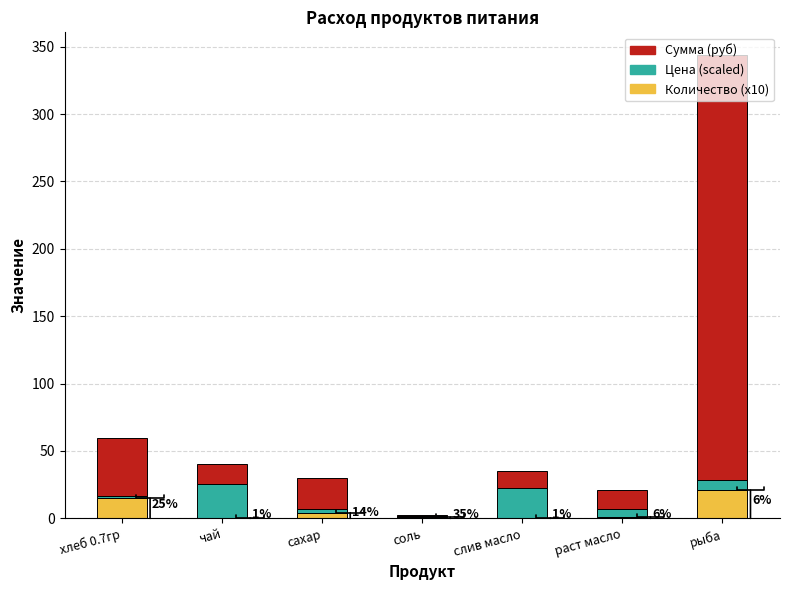

At which category is the sum across all series the highest?

рыба